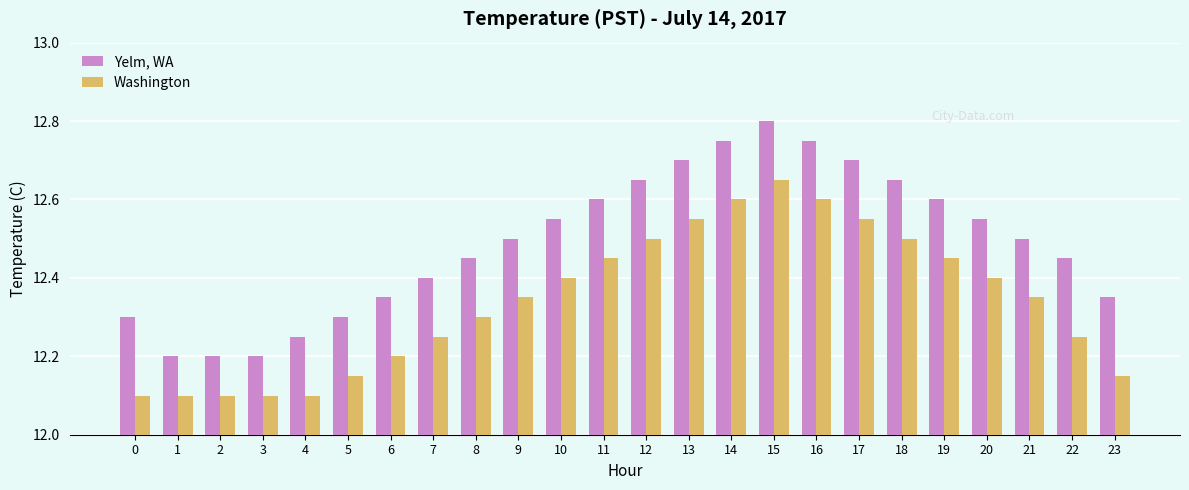

Are the bars grouped side by side (vs. stacked)?

Yes